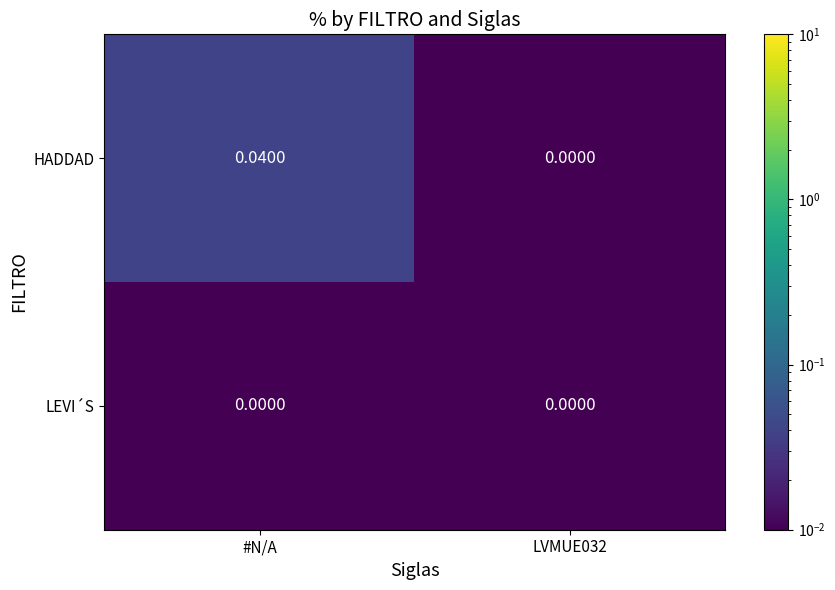

At which category is the sum across all series the highest?

#N/A